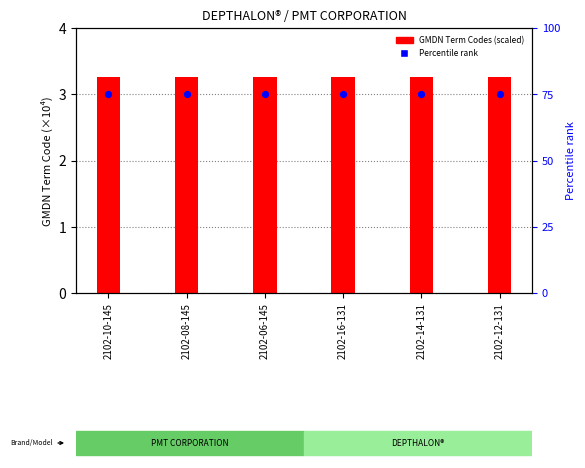

What is the total value across all series at 2102-10-145?

78.3